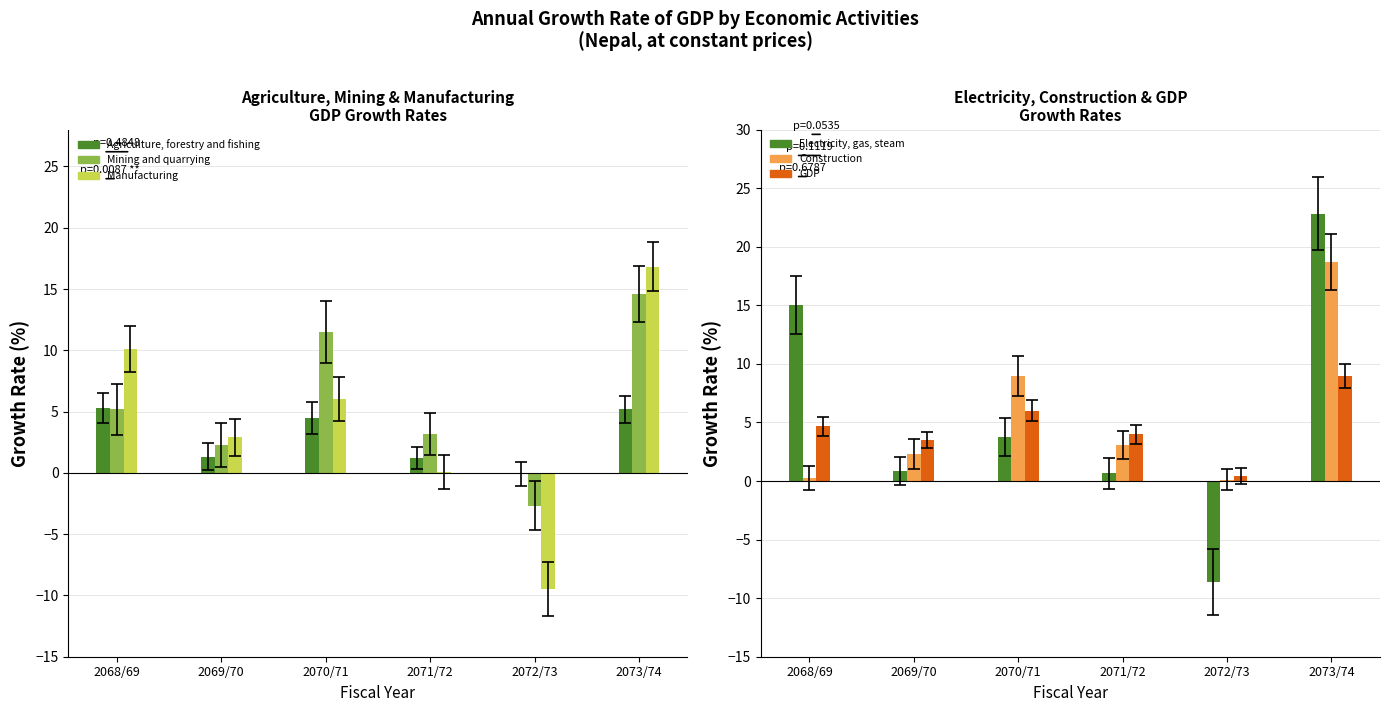

What is the maximum value for Manufacturing?

16.8